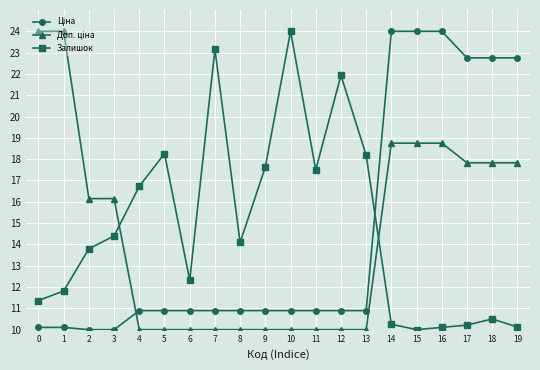

How many categories are shown in the chart?

20